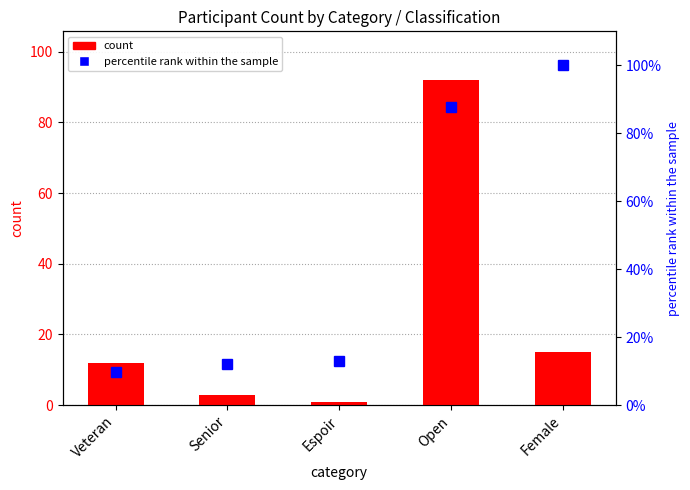

At Senior, list the series in order from smallest to largest.

count, percentile rank within the sample